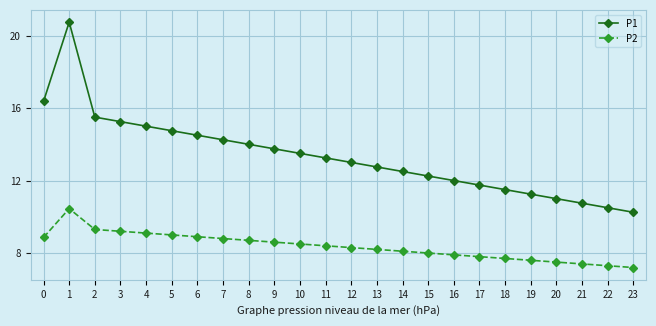

At which label does P2 reach its peak?

1